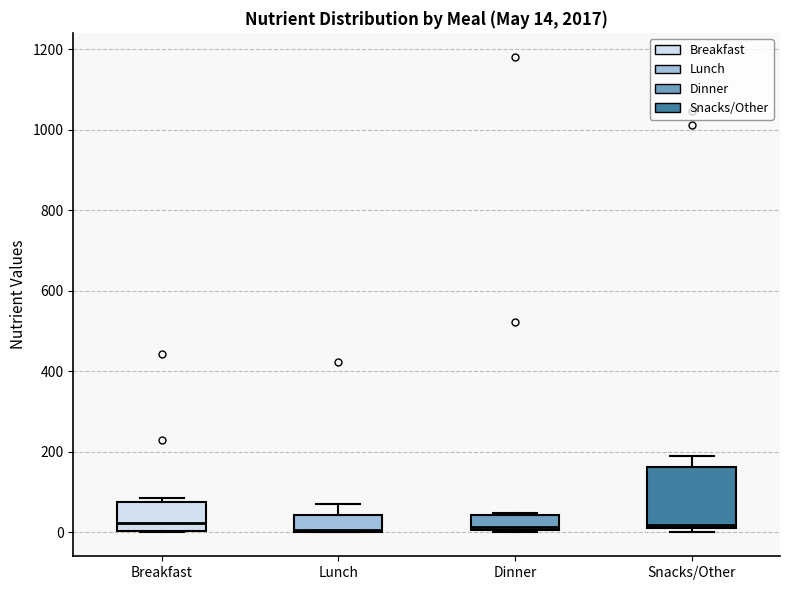

Comparing the boxes themselves (not the whiskers), which one is the tallest?

Snacks/Other